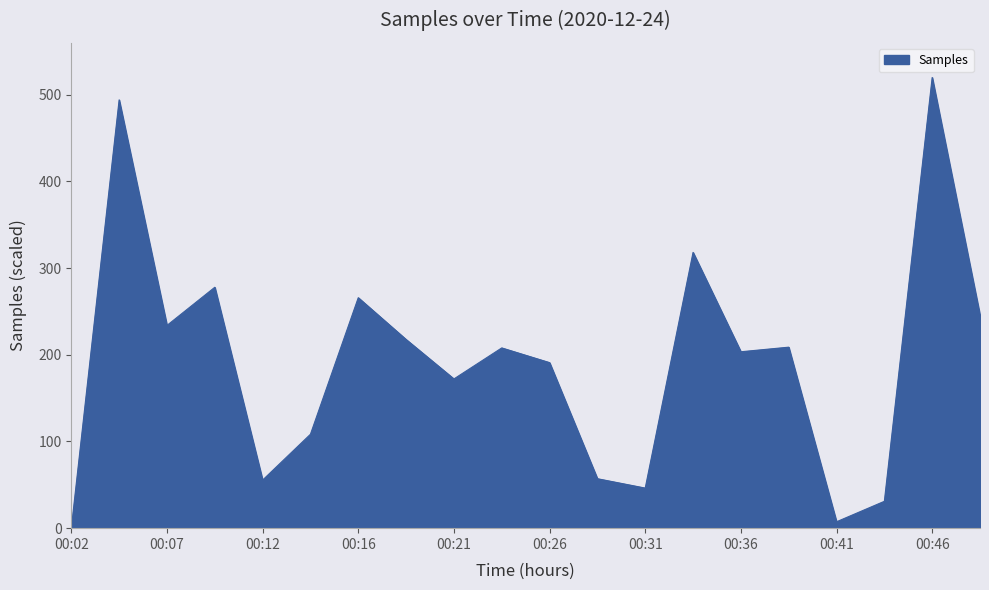

What is the maximum value shown in the chart?

520.0